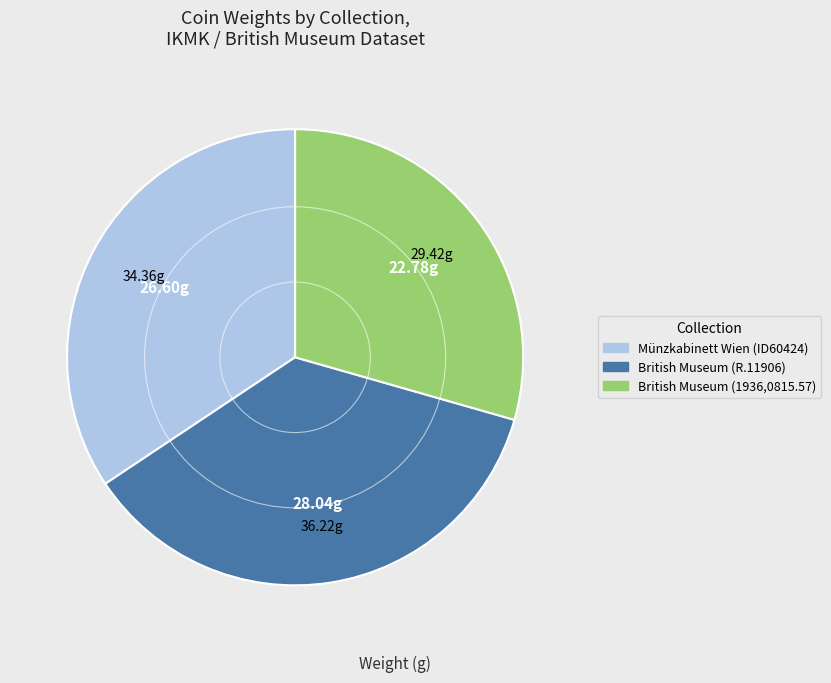

Count the number of slices in the pie.

3